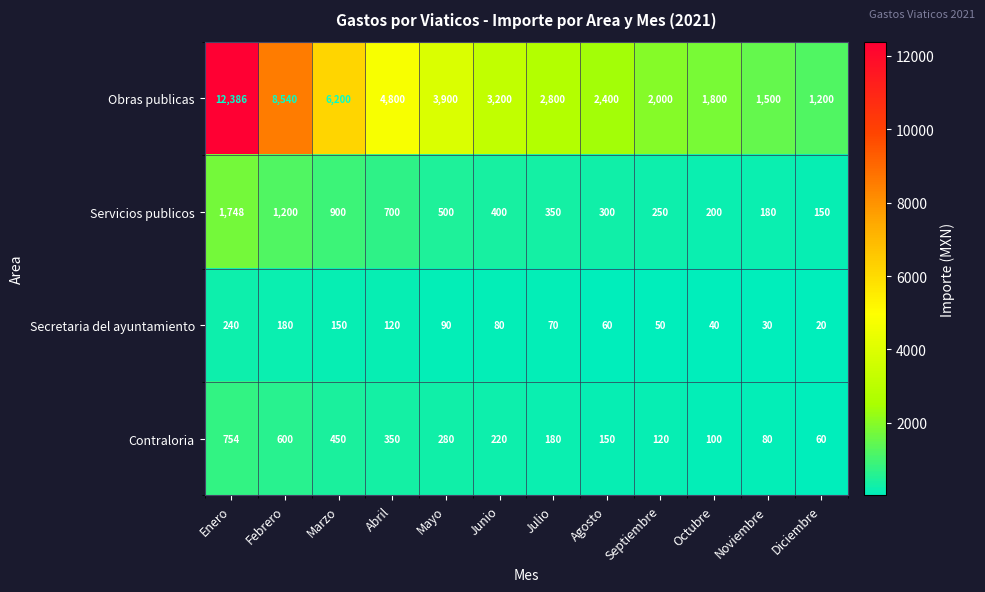

At which category is the sum across all series the highest?

Enero